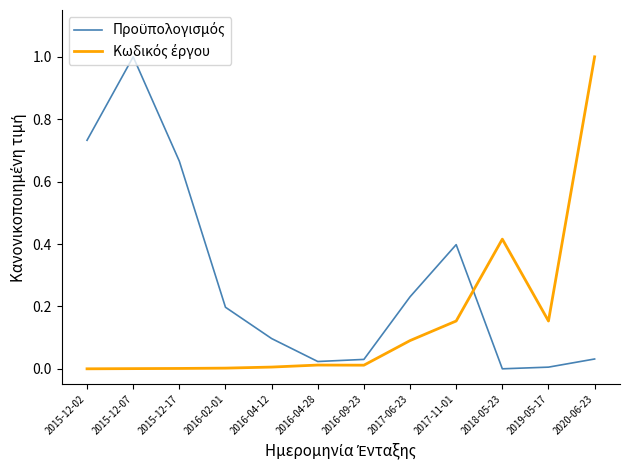

What is the maximum value shown in the chart?

1.0